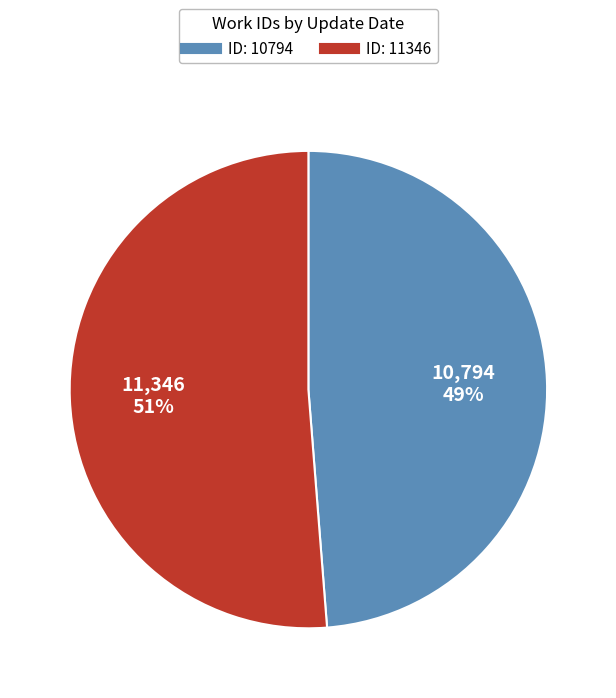

To the nearest percent, what is the difference between the largest and smallest slice percentages?

2%